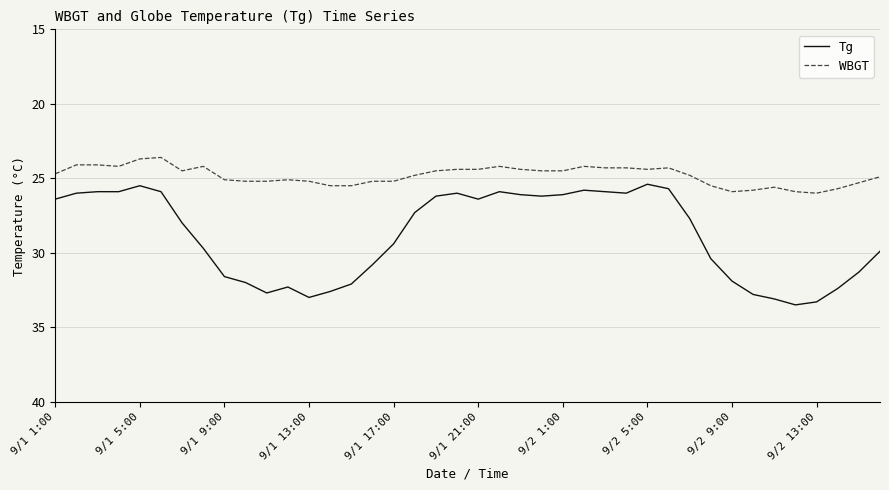

Which series has the largest total across all categories?

Tg